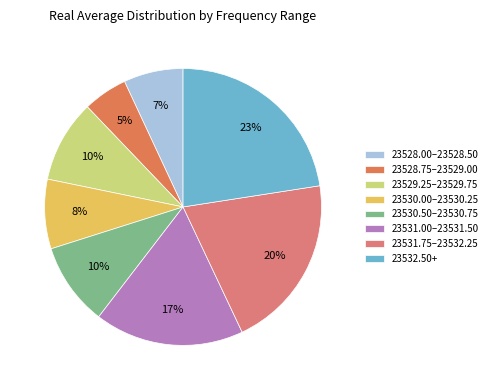

Count the number of slices in the pie.

8